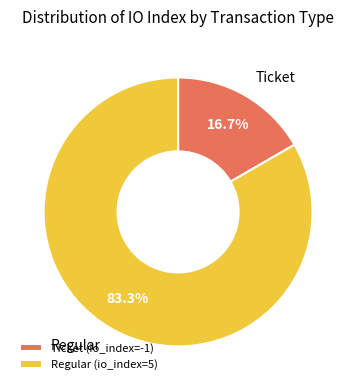

Combined, what portion of the pie is Ticket and Regular?

100.0%